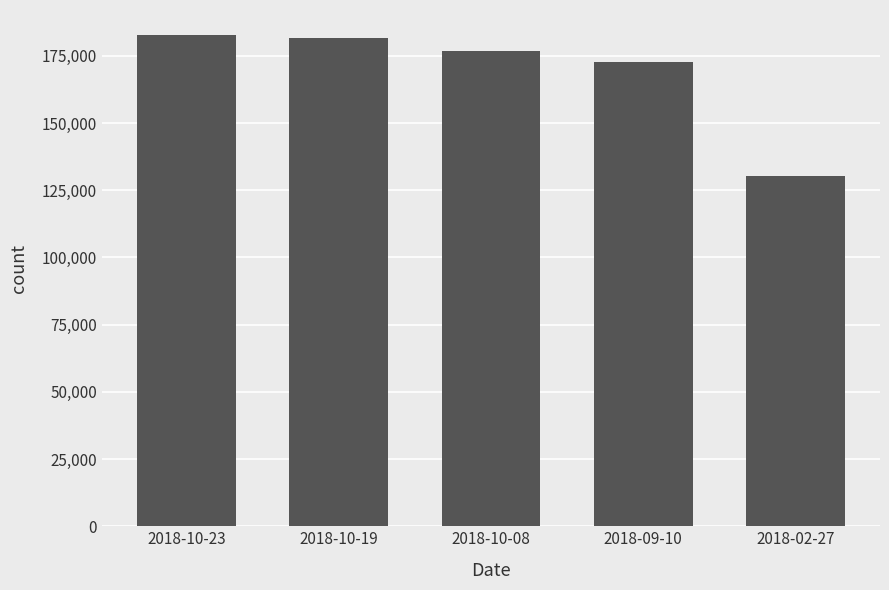

Count the number of categories in the chart.

5